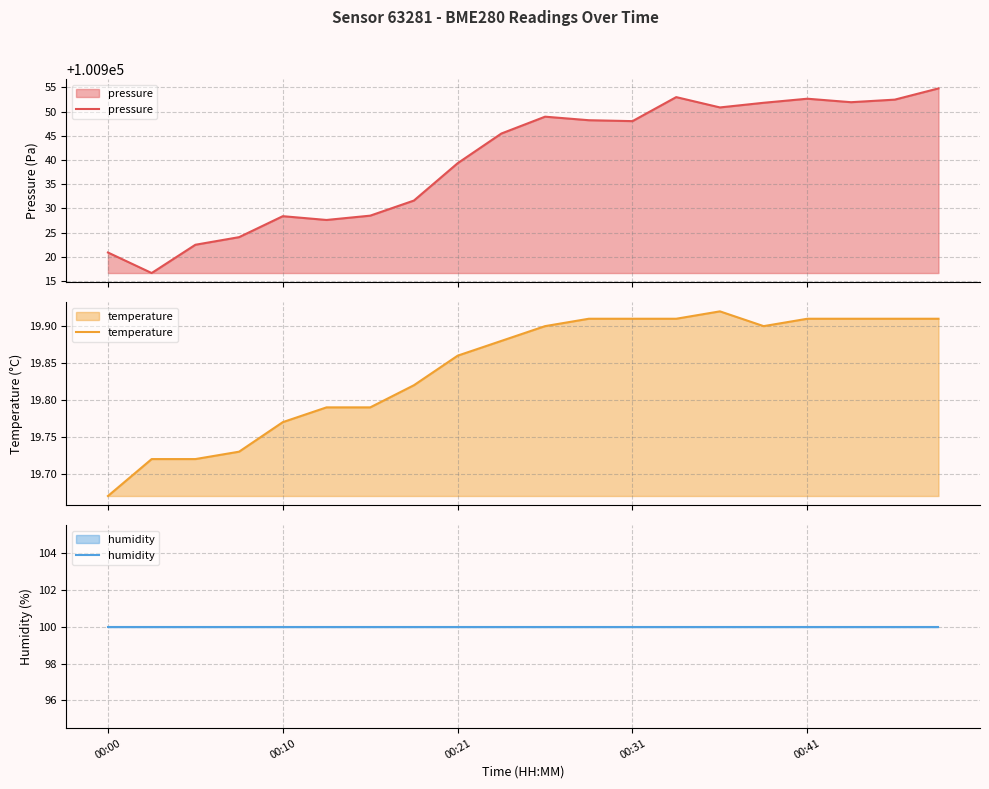

What is the sum of all humidity values?

2000.0